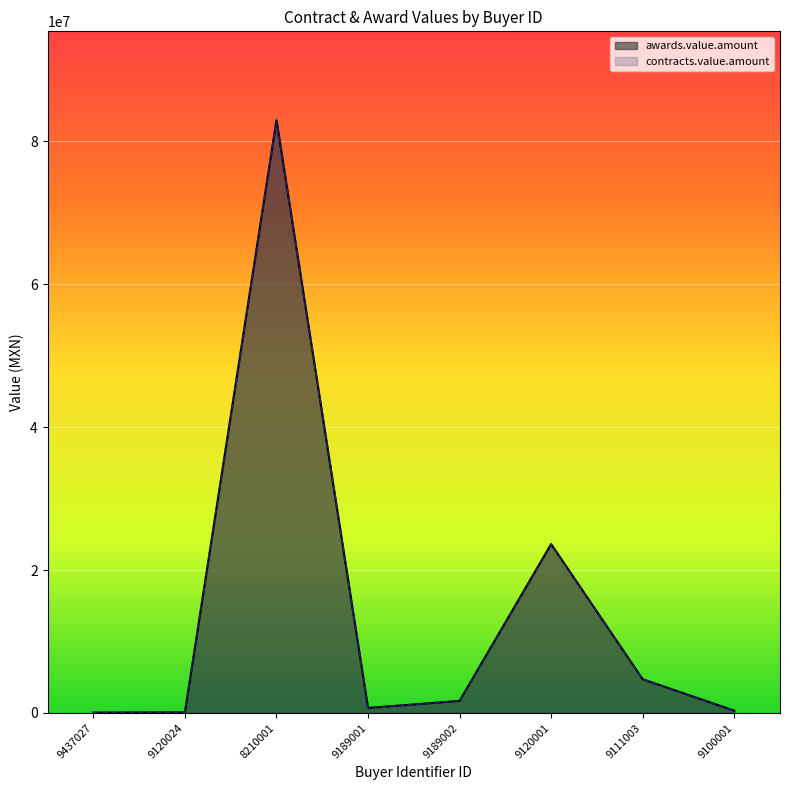

At which category is the sum across all series the highest?

8210001